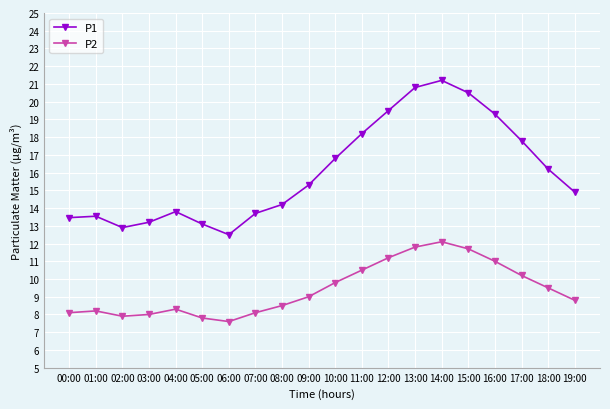

What is the approximate value of P1 at 19:00?

14.9